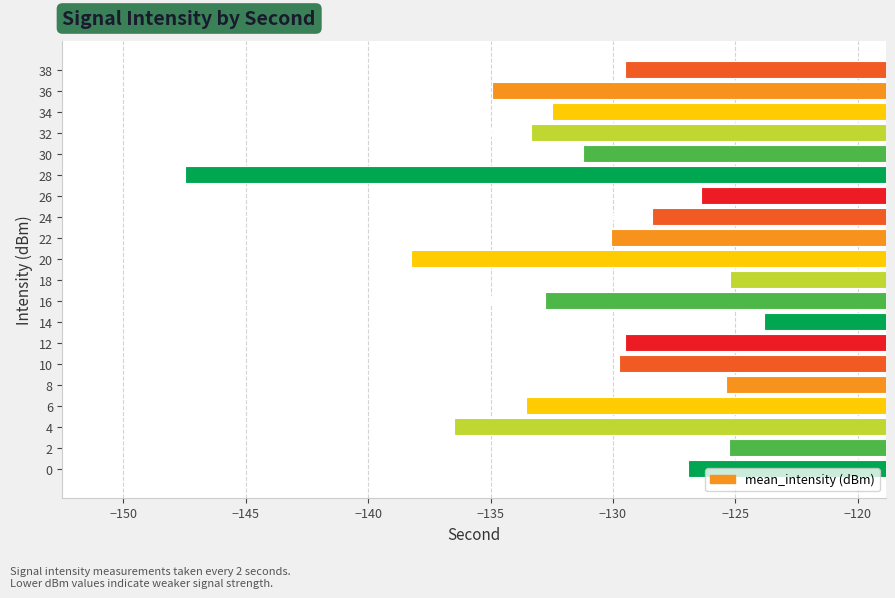

Which category has the highest value across all series?

14